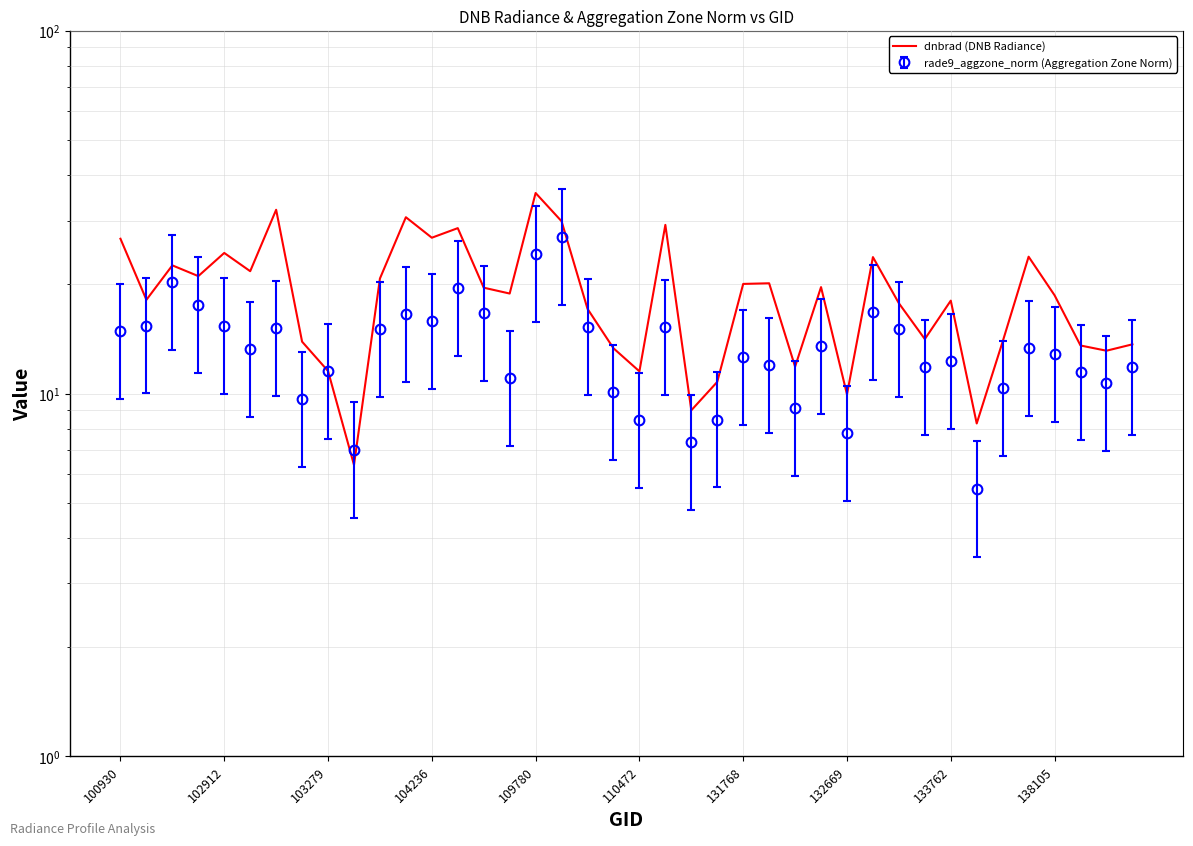

Reading left to right, transcribe all the data shown in this chart.

26.7	18.1	22.6	21.1	24.4	21.7	32.1	13.9	11.5	6.4	20.8	30.6	26.9	28.6	19.6	18.9	35.7	29.9	17.1	13.3	11.5	29.2	9.0	10.8	20.1	20.1	11.9	19.7	9.9	23.8	17.7	14.1	18.0	8.3	13.9	23.8	18.7	13.6	13.1	13.7